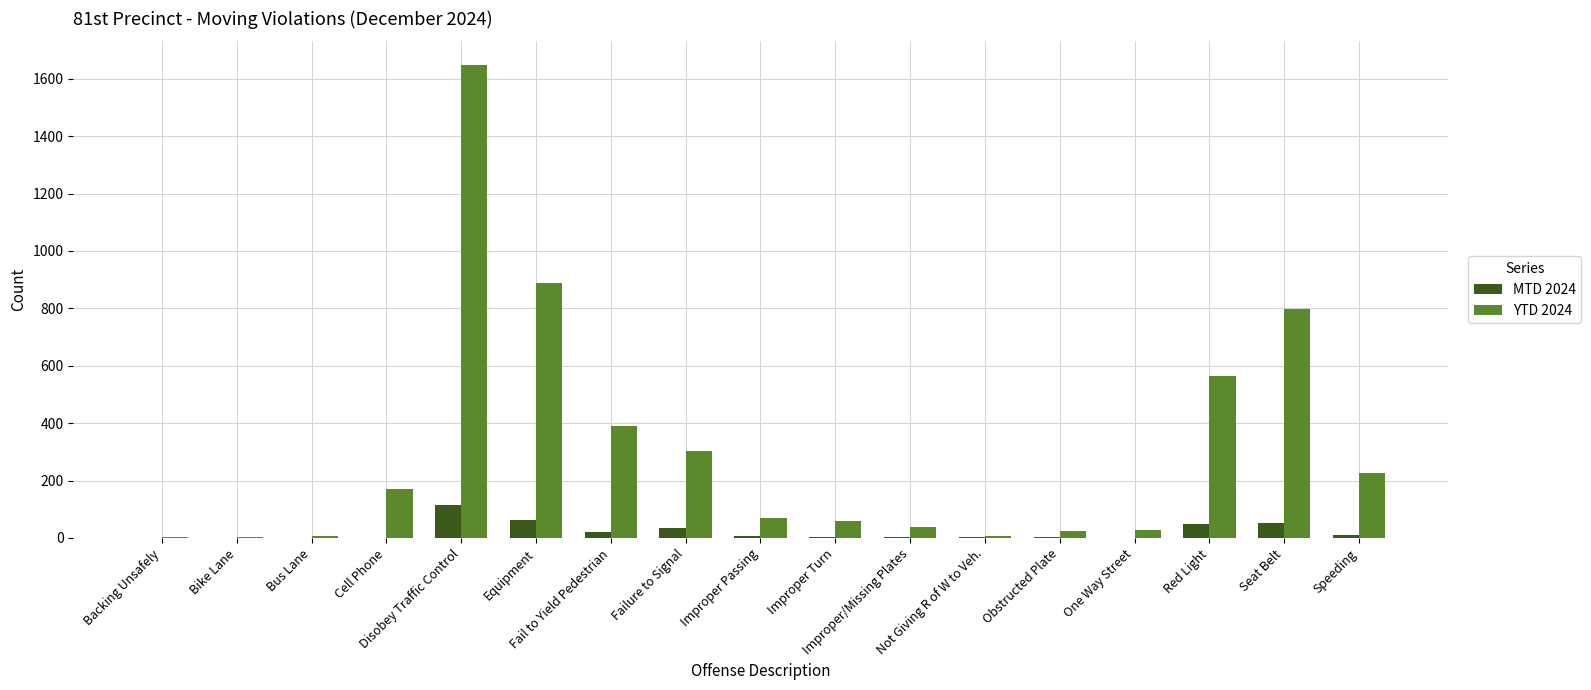

Where does the YTD 2024 series first go above 68?

Cell Phone